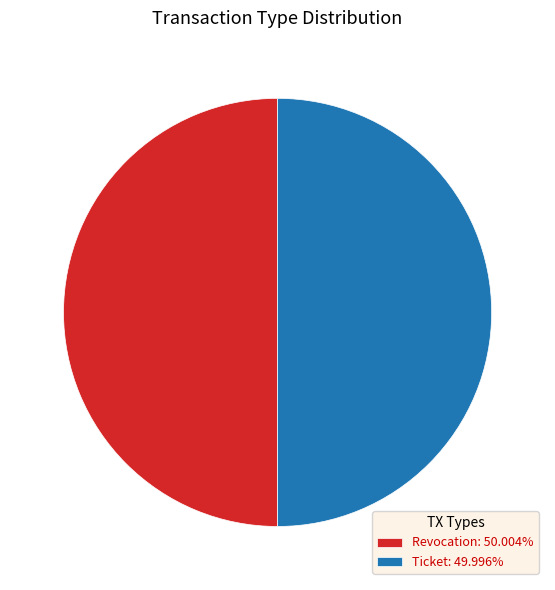

True or false: Ticket accounts for 56% of the total.

False